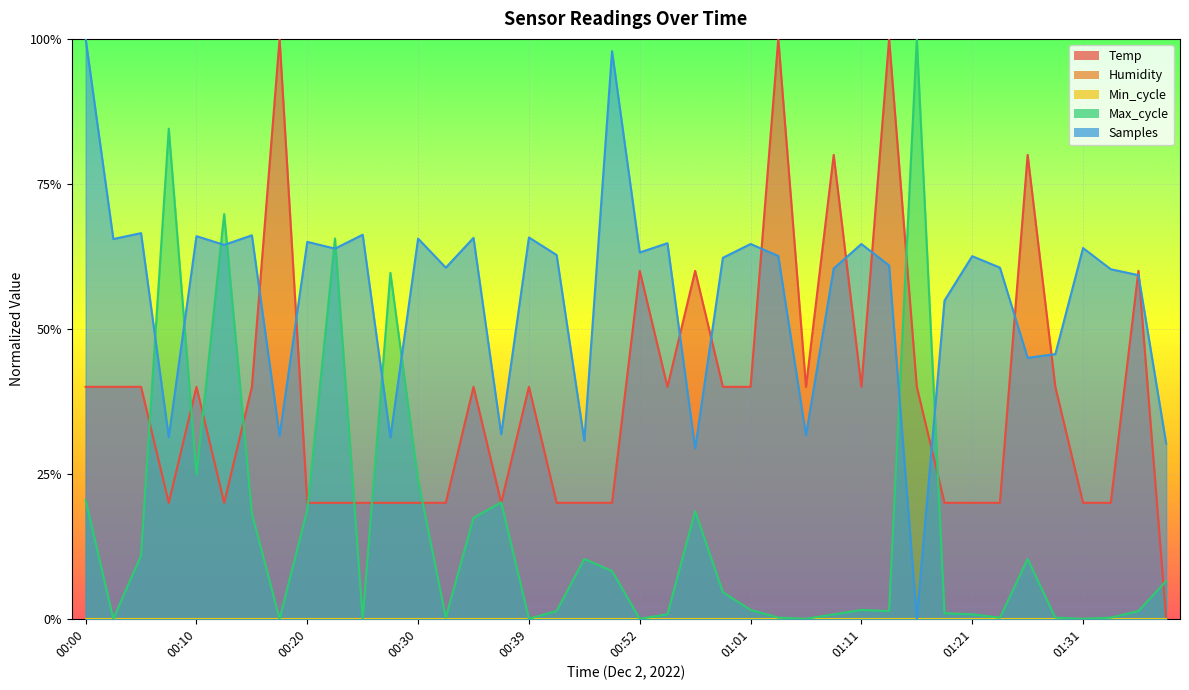

Between which two adjacent categories do Max_cycle and Temp first intersect?

00:05 and 00:07